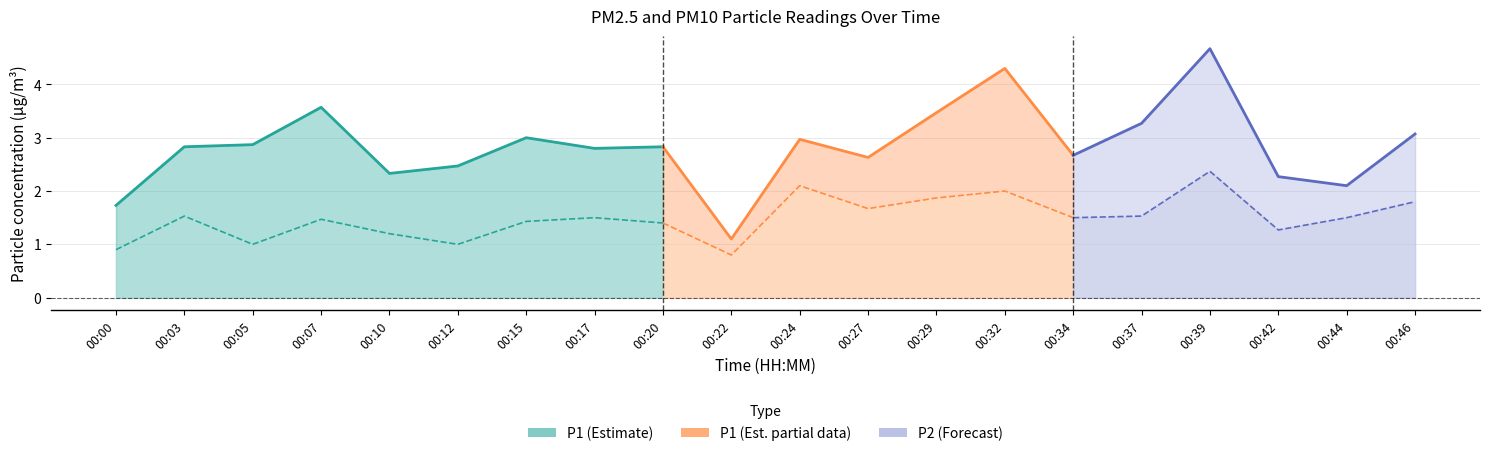

Does the chart display data point markers on the line(s)?

No